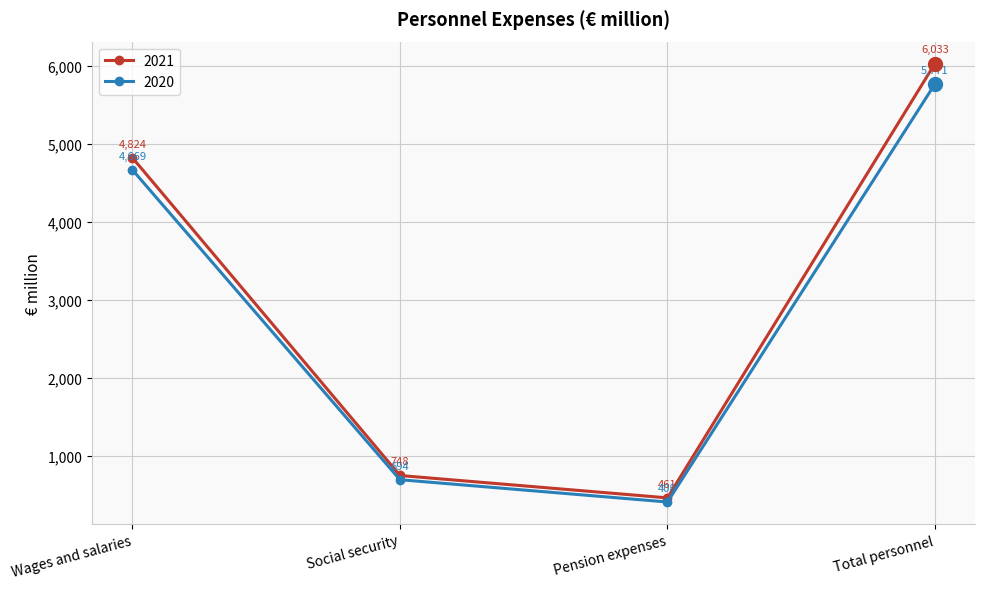

What is the label of the 1st point from the right?

Total personnel